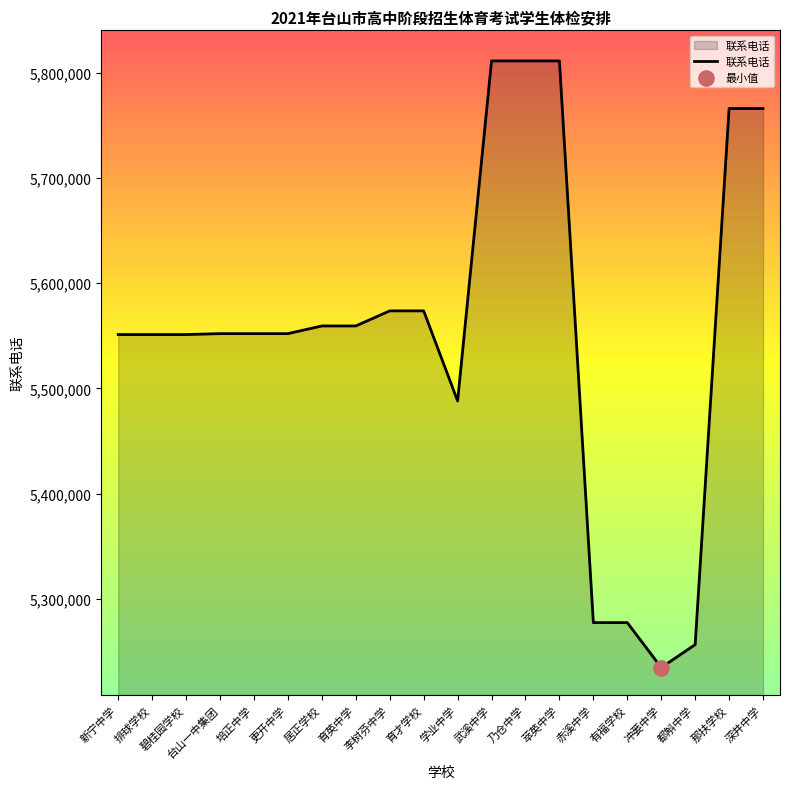

Which has a higher value, 深井中学 or 新宁中学?

深井中学